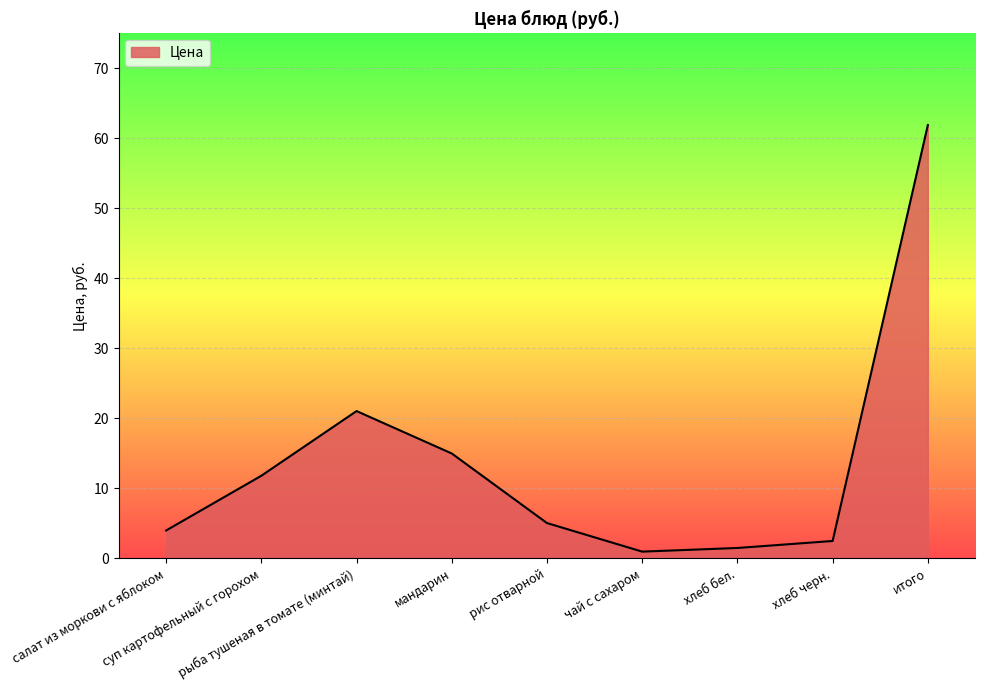

What is the greatest value displayed?

61.9